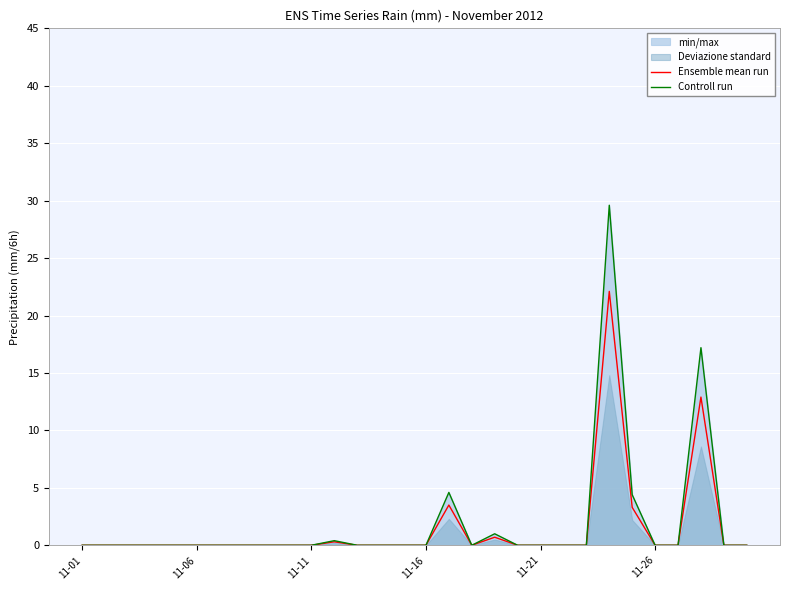

What is the average value of the Controll run series?

1.9